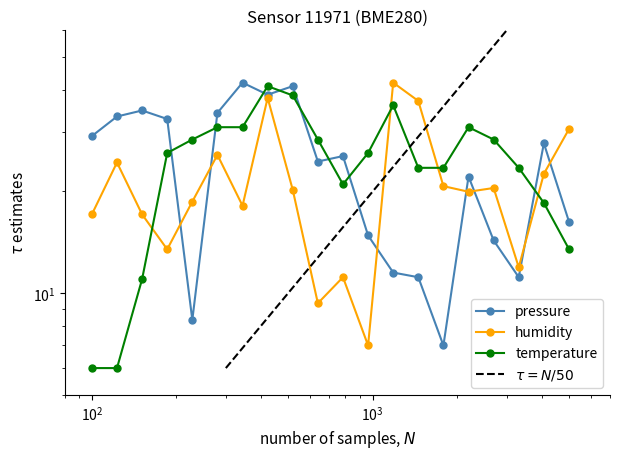

How many interior local valleys does the humidity series have?

6